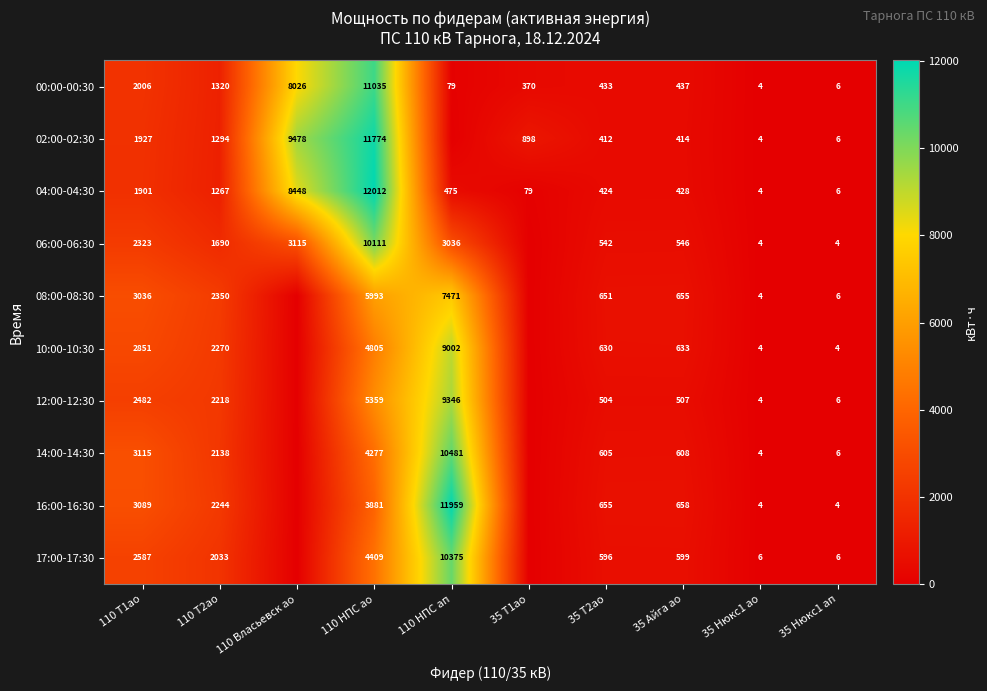

What is the spread (max minus min) of values at 110 НПС ап?

11959.2